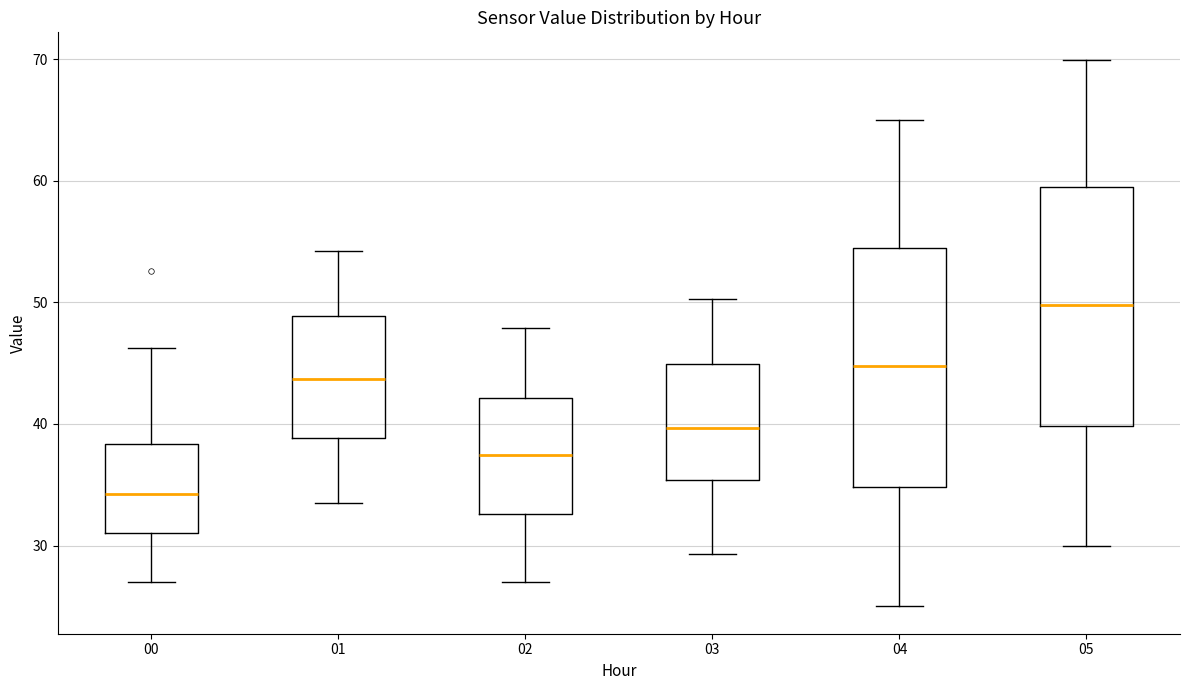

Reading left to right, transcribe this box plot: for each box, give where its median line is, the range the box spans, and where its two whiskers end, as read against the y-axis. The values are not printed on the chart, so give them approximately, as read against the axis.

00: median 34, box 31 to 38, whiskers 27 to 46
01: median 44, box 39 to 49, whiskers 34 to 54
02: median 37, box 33 to 42, whiskers 27 to 48
03: median 40, box 35 to 45, whiskers 29 to 50
04: median 45, box 35 to 54, whiskers 25 to 65
05: median 50, box 40 to 59, whiskers 30 to 70